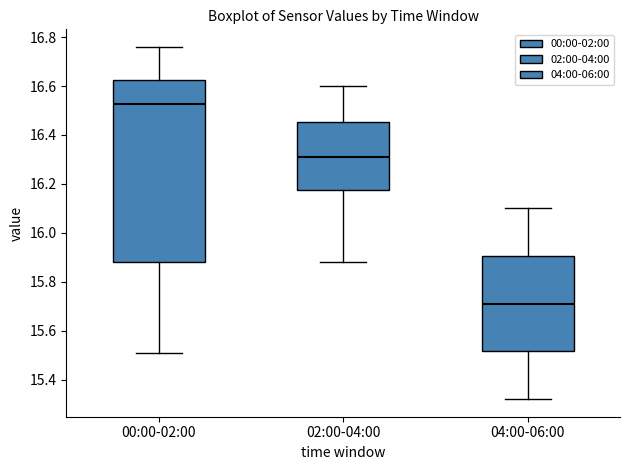

Which box's median line is the lowest?

04:00-06:00